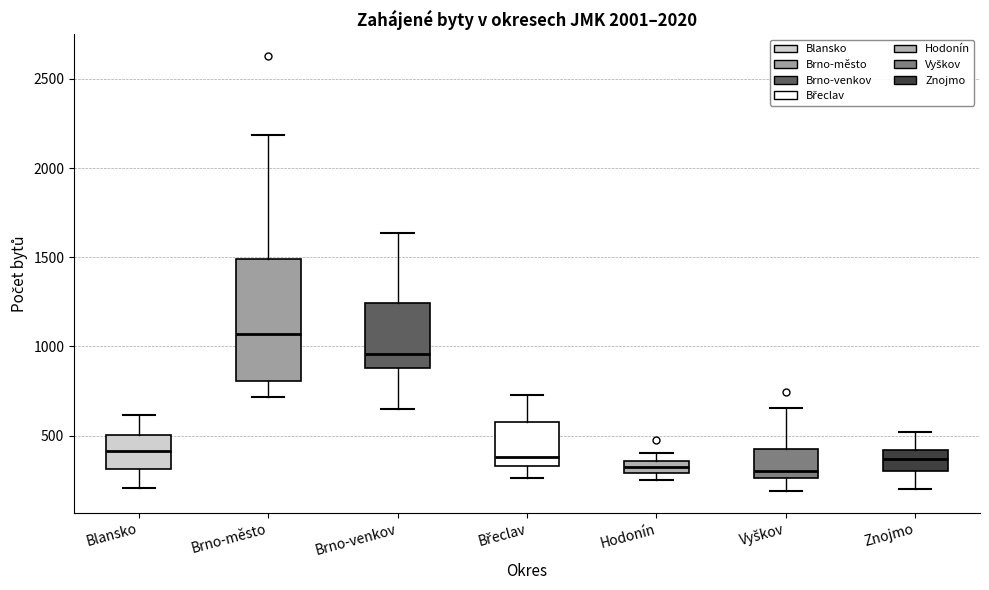

Comparing the boxes themselves (not the whiskers), which one is the tallest?

Brno-město